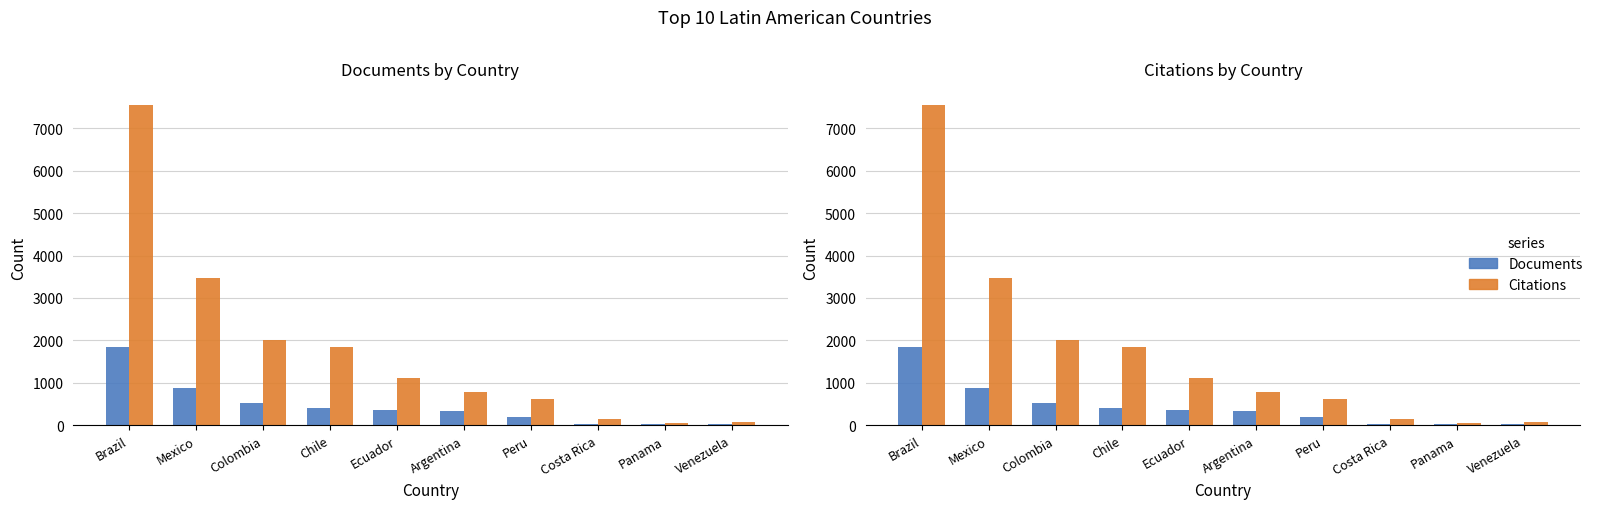

The value of Citations at Colombia is 2866. True or false?

False